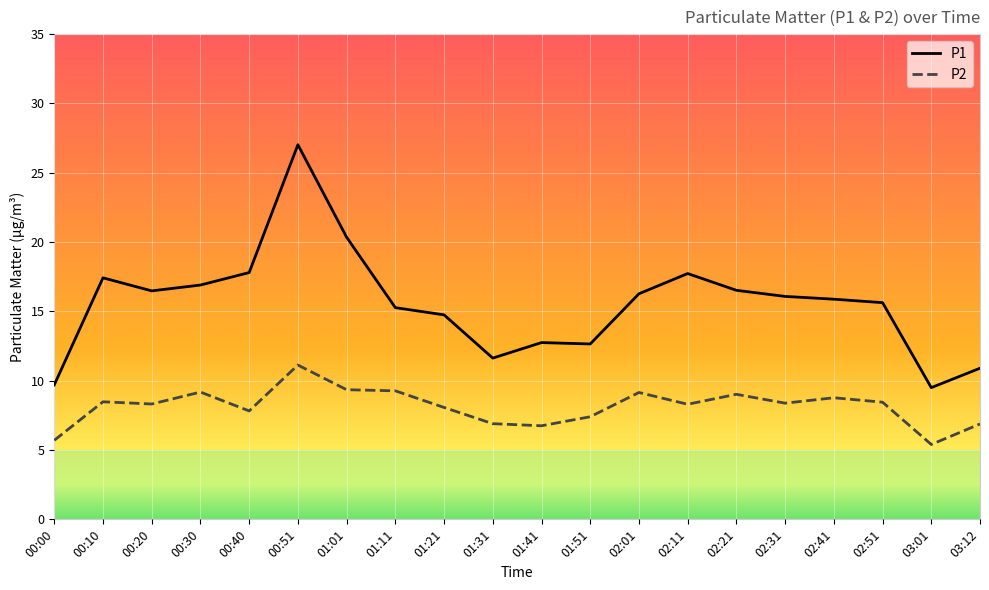

What is the minimum value shown in the chart?

5.4